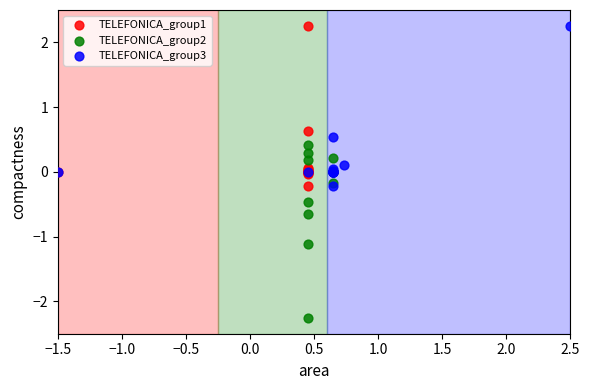

Which series reaches the minimum Y coordinate?

TELEFONICA_group2